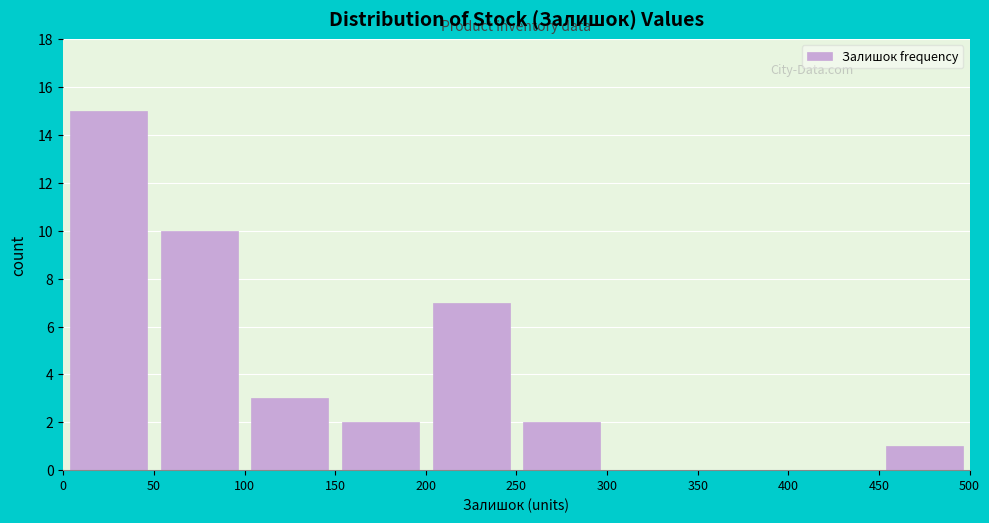

Which range on the x-axis has the tallest bar?

0 to 50